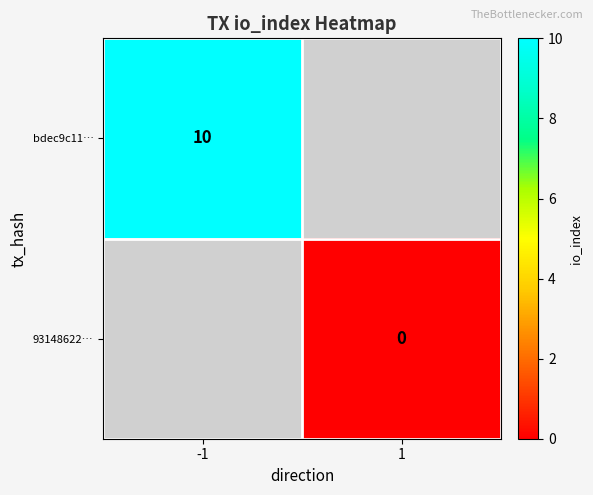

The bdec9c11… series shows 10 at -1. True or false?

True